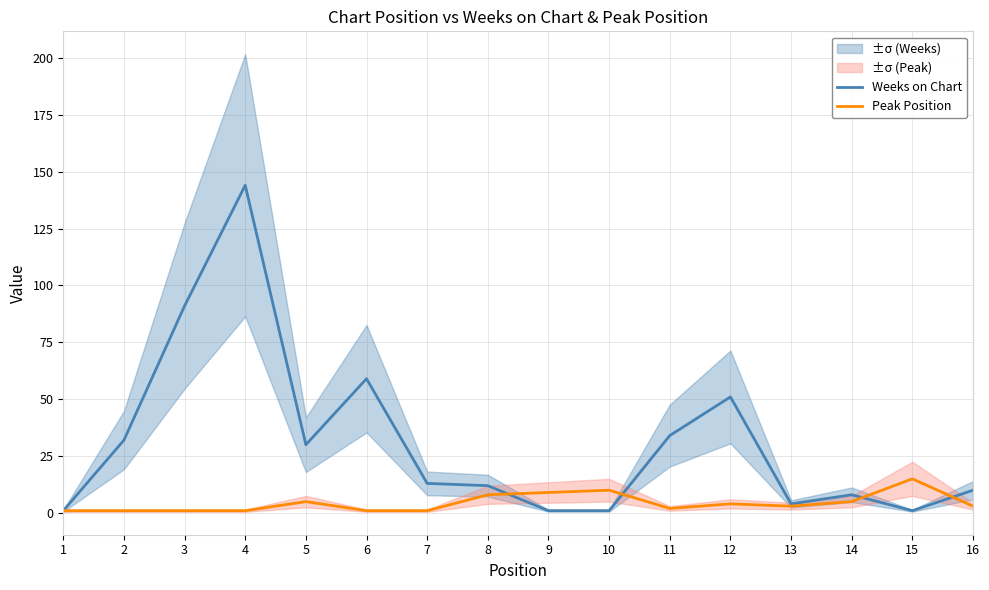

Is it true that Weeks on Chart equals 1 at 1?

True